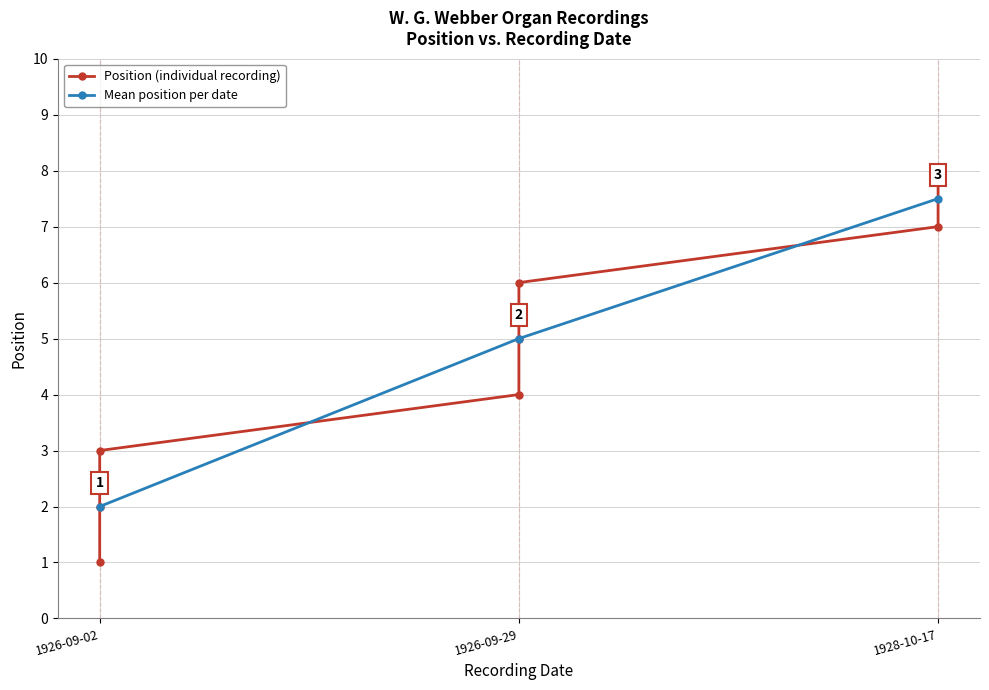

The value at 1926-09-02 is 2. True or false?

True